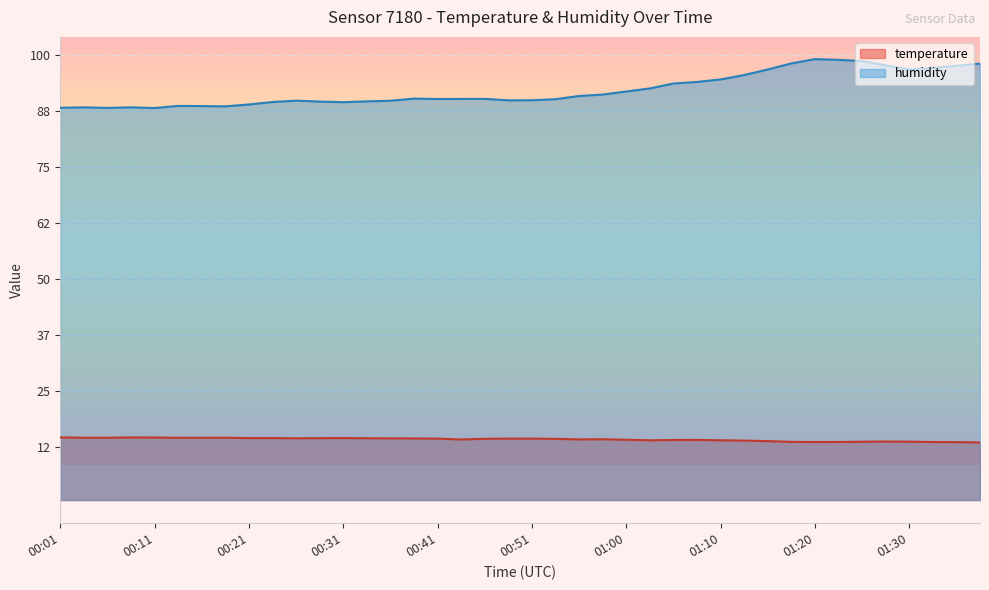

What is the highest value of the temperature series?

14.1